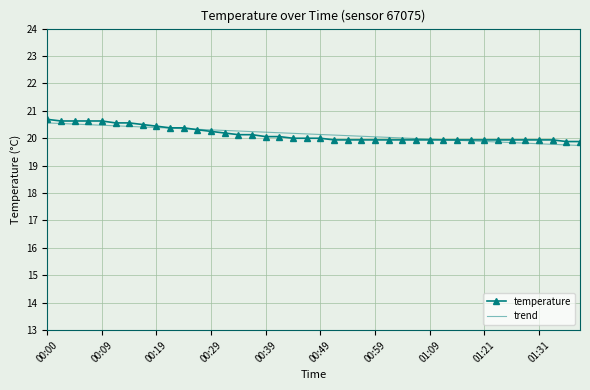

List the series in order of their peak value, highest first.

temperature, trend